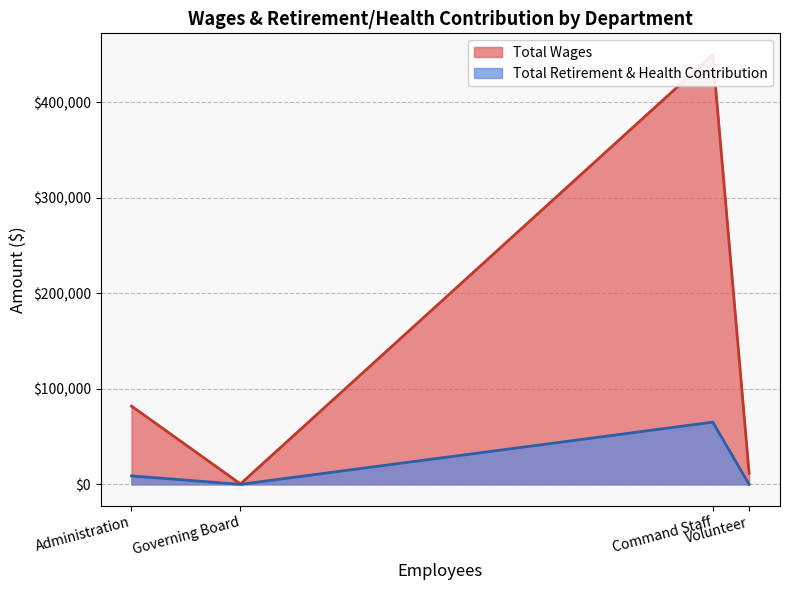

True or false: Total Wages and Total Retirement & Health Contribution intersect in this chart.

False